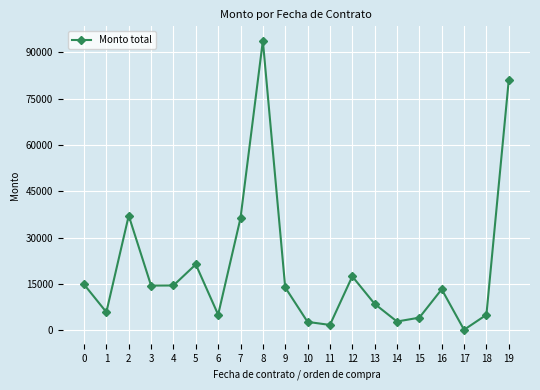

What is the difference between the maximum and minimum values?

93583.0